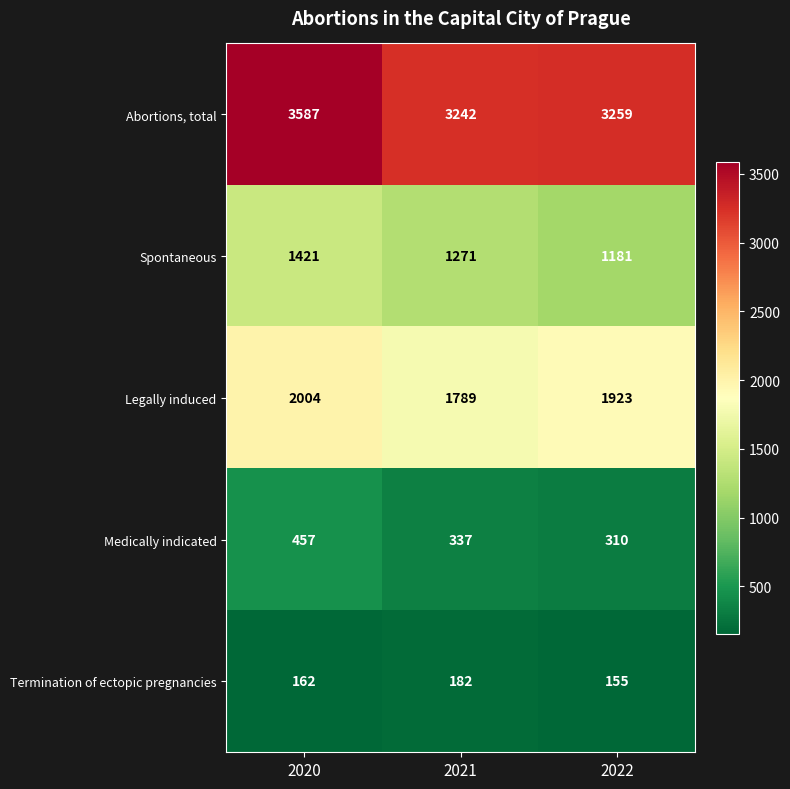

At which label does Abortions, total reach its minimum?

2021